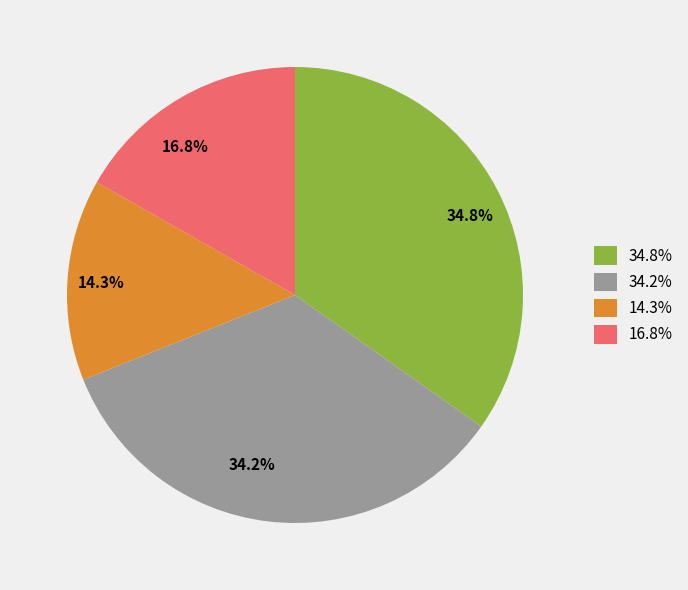

Which has a higher value, 14.3% or 16.8%?

16.8%